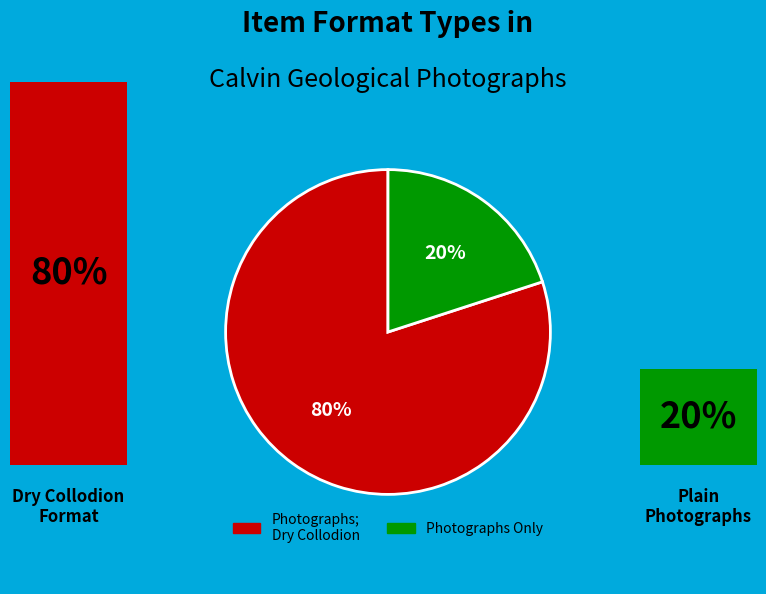

To the nearest percent, what is the difference between the largest and smallest slice percentages?

60%